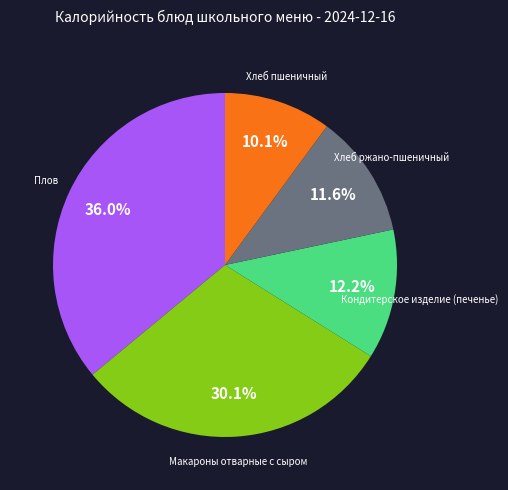

How many slices are in this pie chart?

5